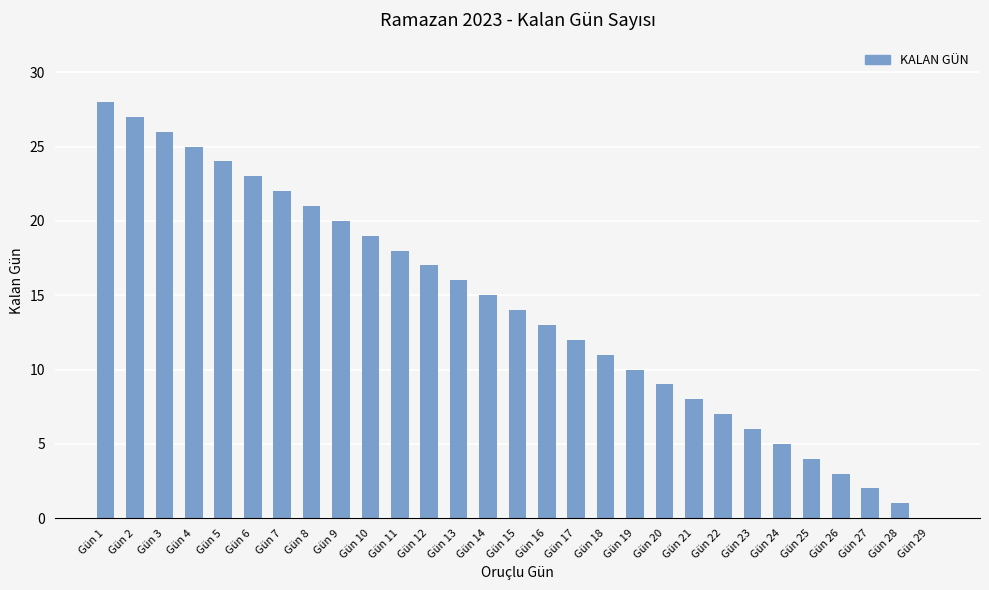

Reading left to right, list all the values displayed in this chart.

28	27	26	25	24	23	22	21	20	19	18	17	16	15	14	13	12	11	10	9	8	7	6	5	4	3	2	1	0